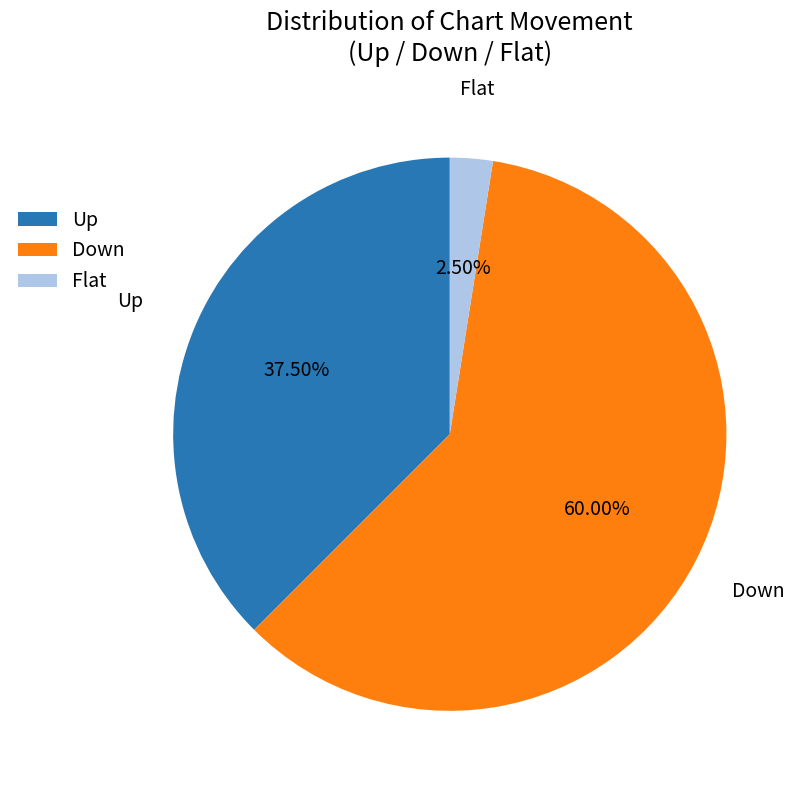

How many segments does this pie chart have?

3